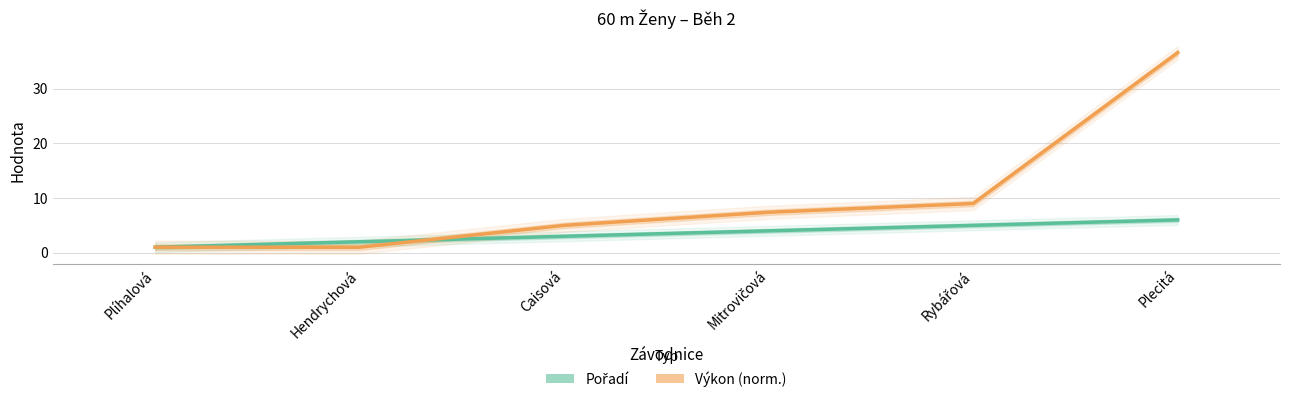

At Rybářová, list the series in order from smallest to largest.

Pořadí, Výkon (norm.)